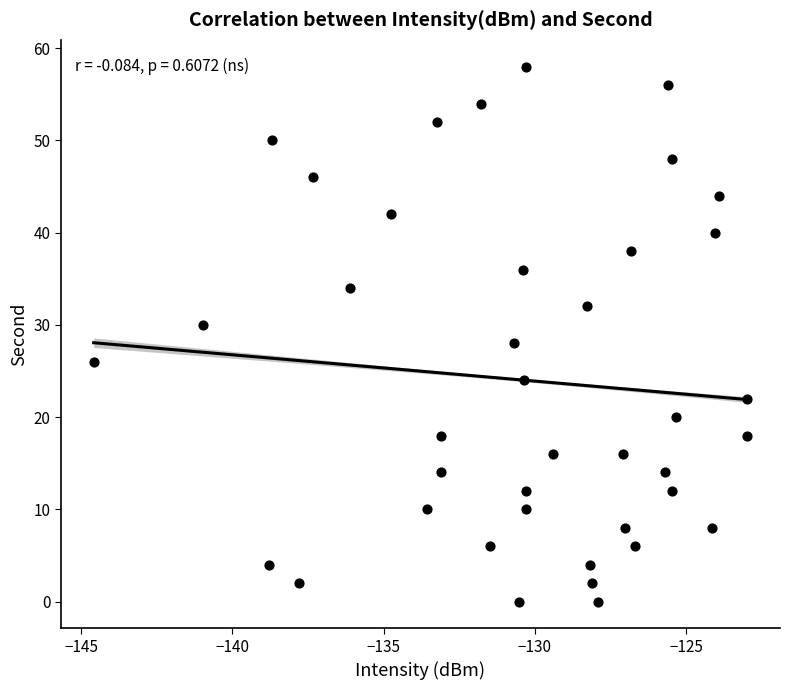

What is the range of Y values (max minus min)?

58